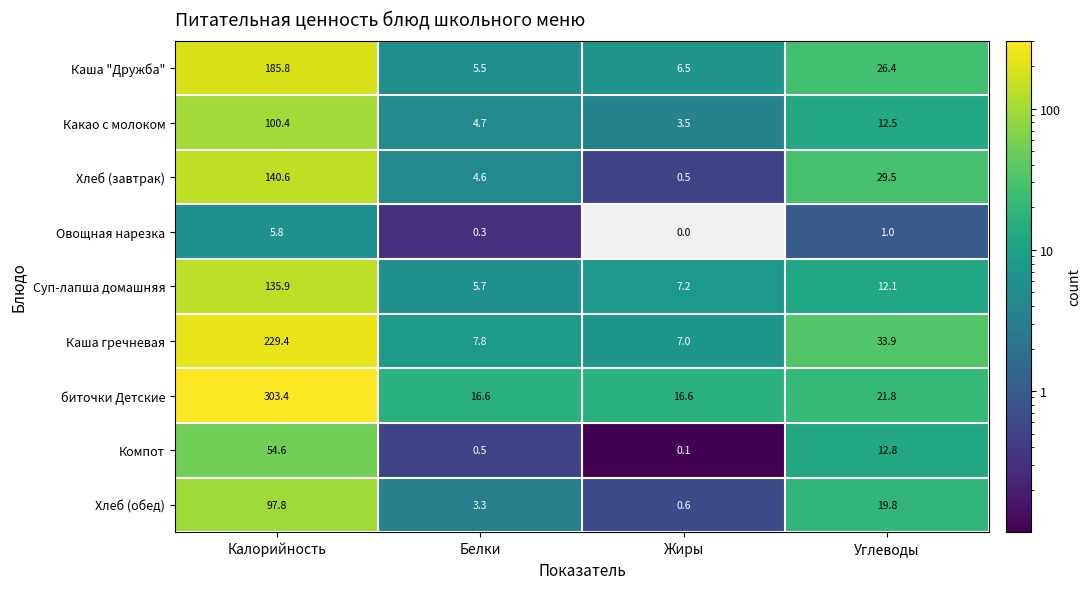

Which series has the largest total across all categories?

биточки Детские